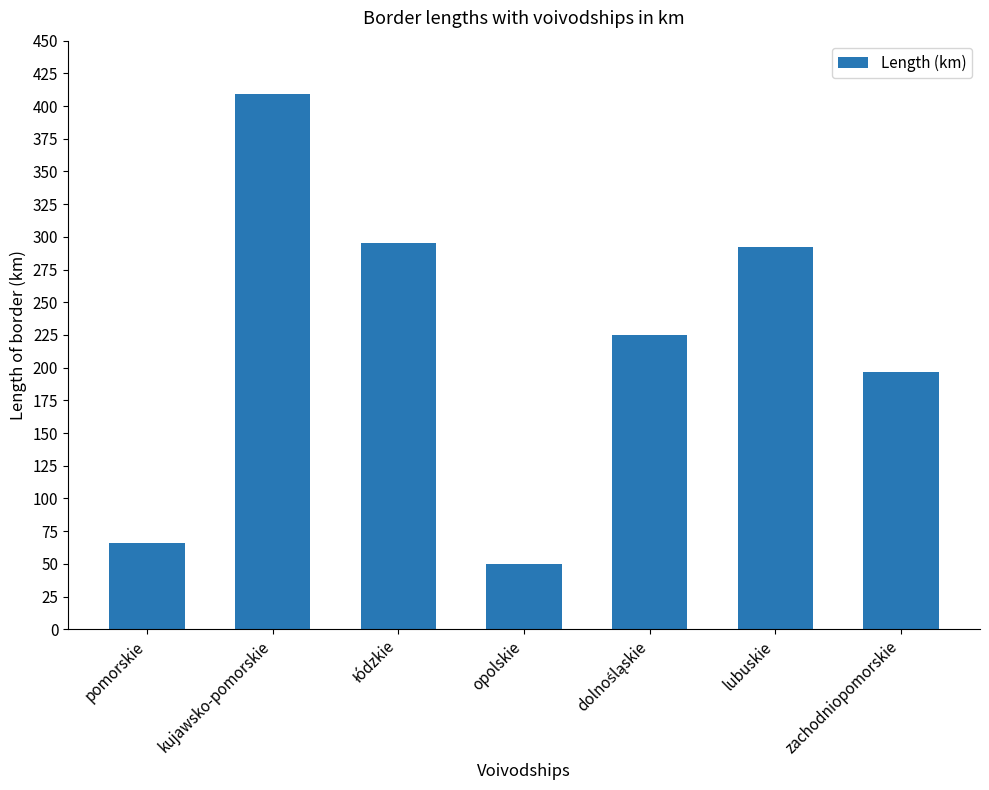

Reading left to right, list all the values displayed in this chart.

66	409	295	50	225	292	197